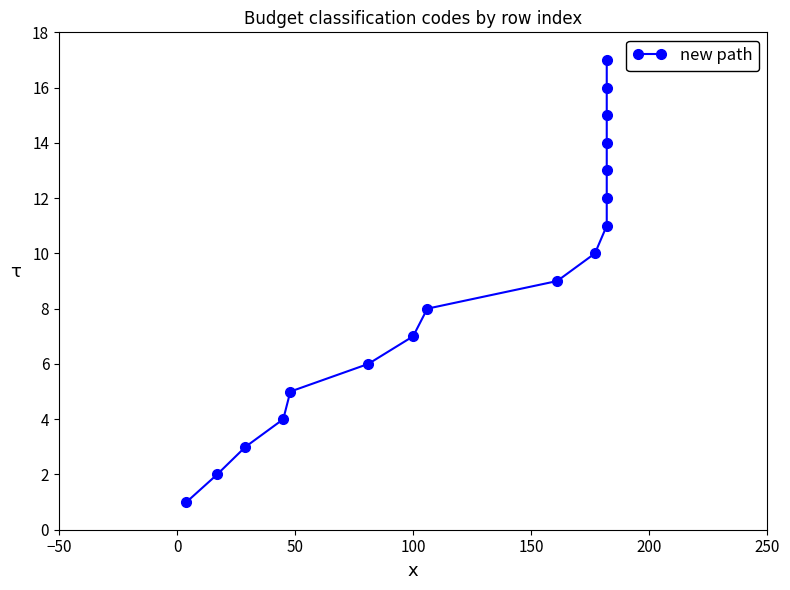

How many lines are shown in the chart?

1